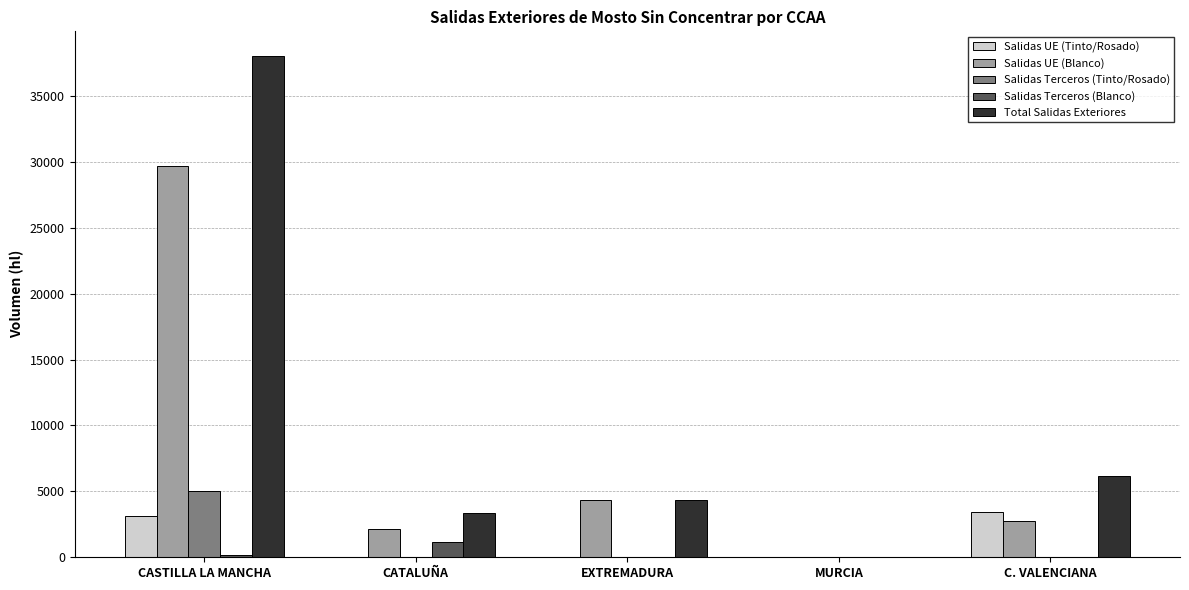

True or false: Salidas UE (Blanco) has a value of 2350 at EXTREMADURA.

False